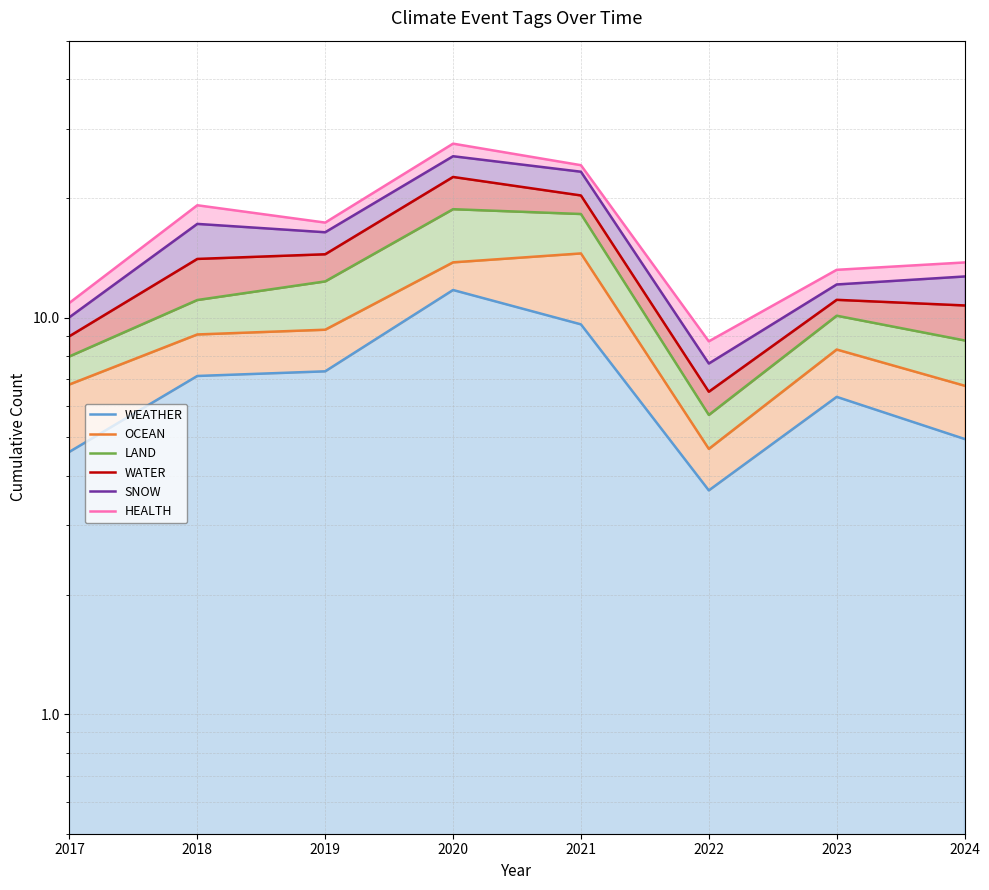

True or false: WATER and LAND cross at least once.

False